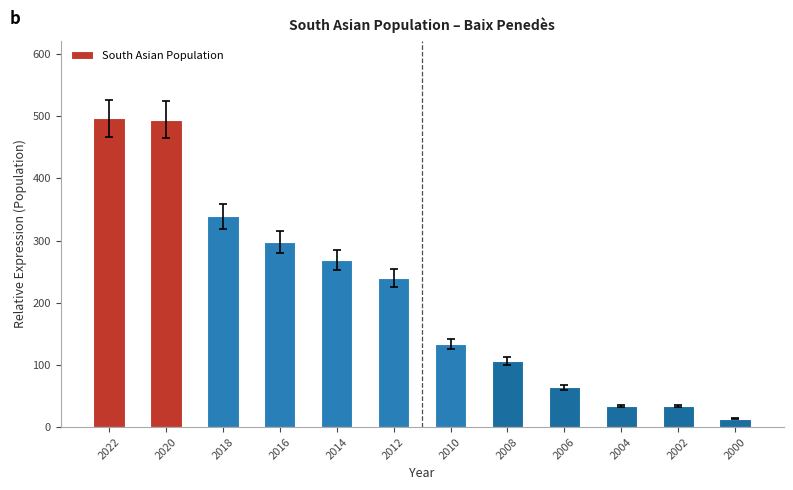

Does the chart contain stacked bars?

No